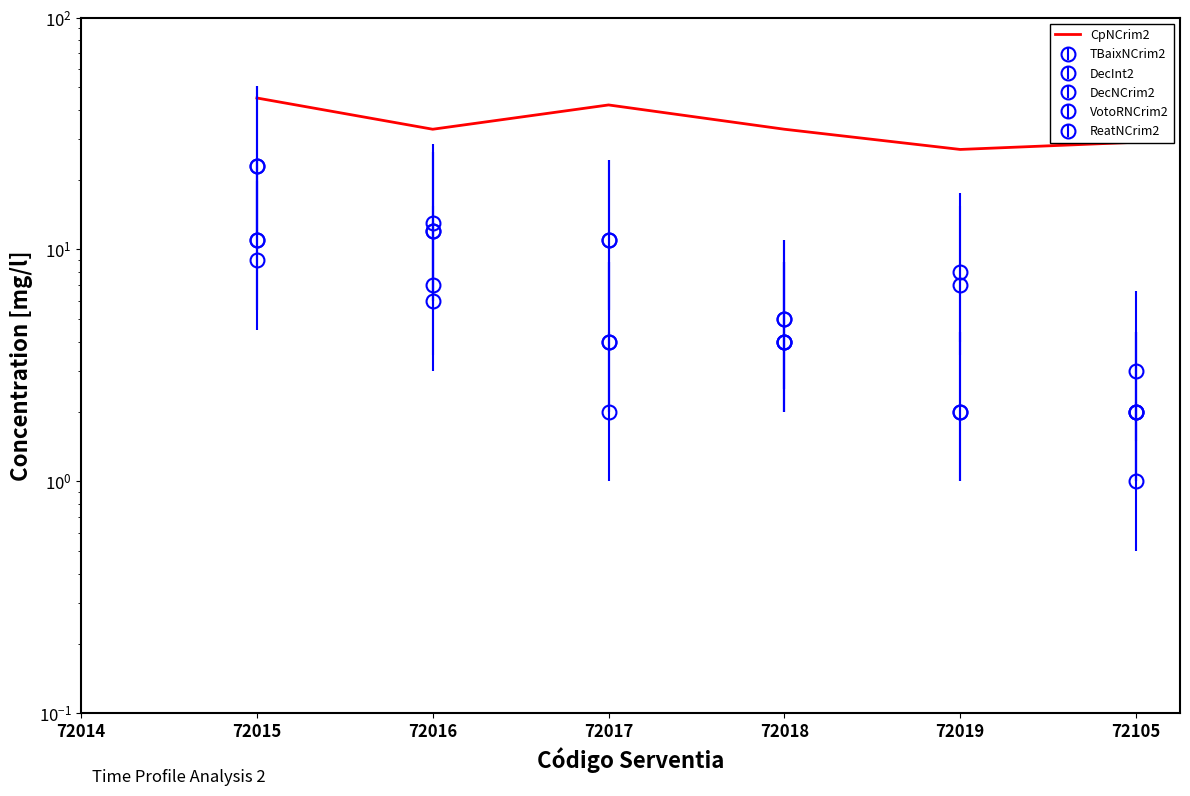

Does the chart have visible grid lines?

No